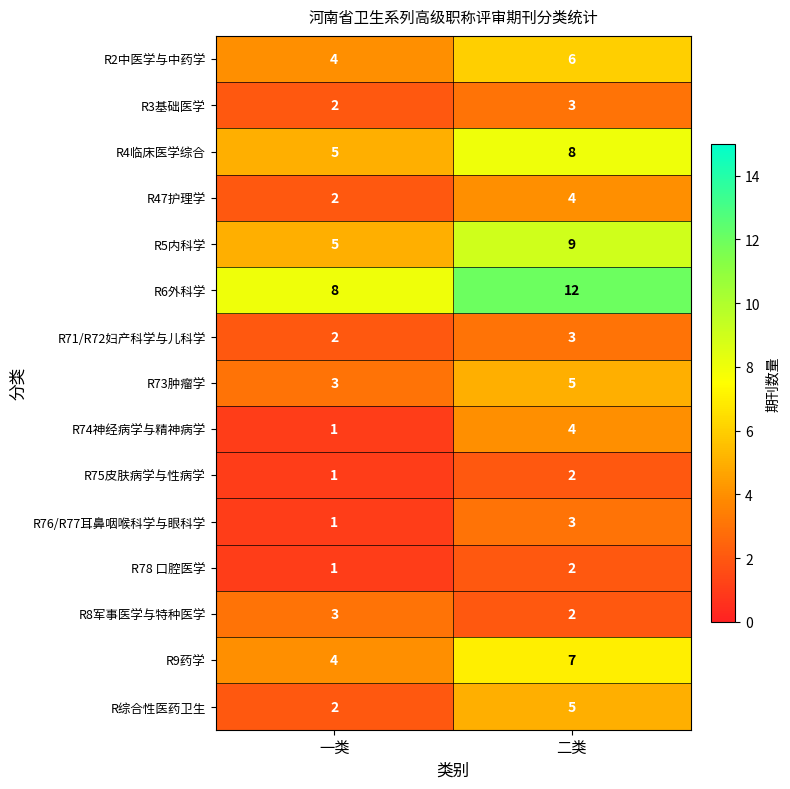

What is the difference between the R4临床医学综合 values at 一类 and 二类?

3